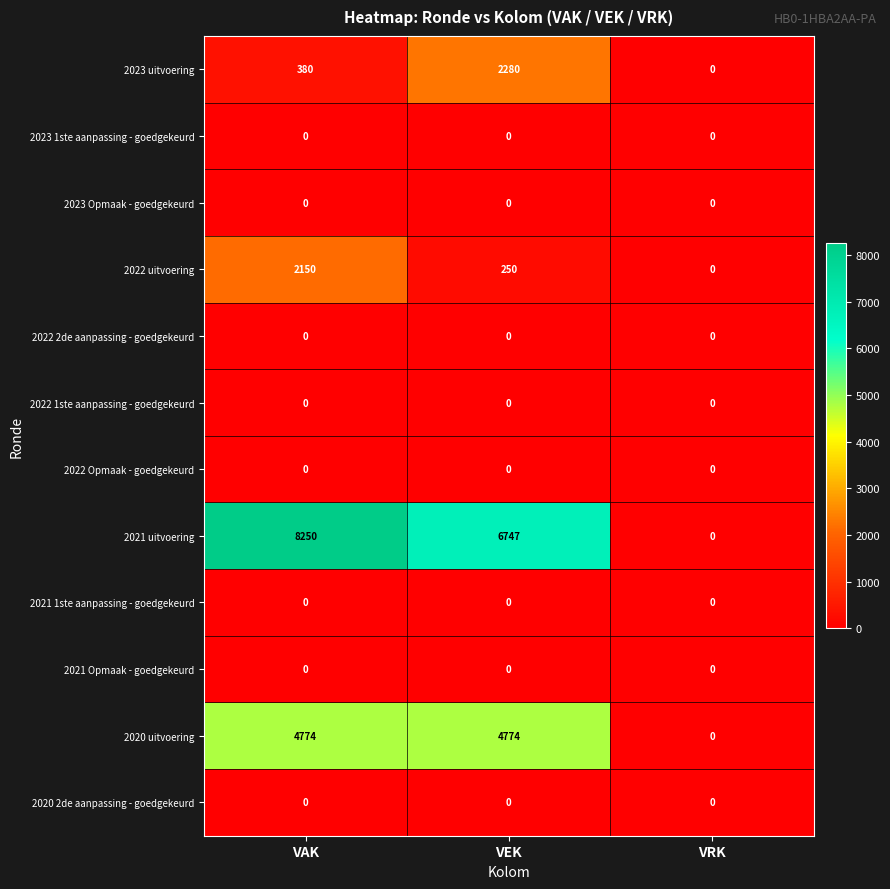

At how many categories does at least one series exceed 1043?

2